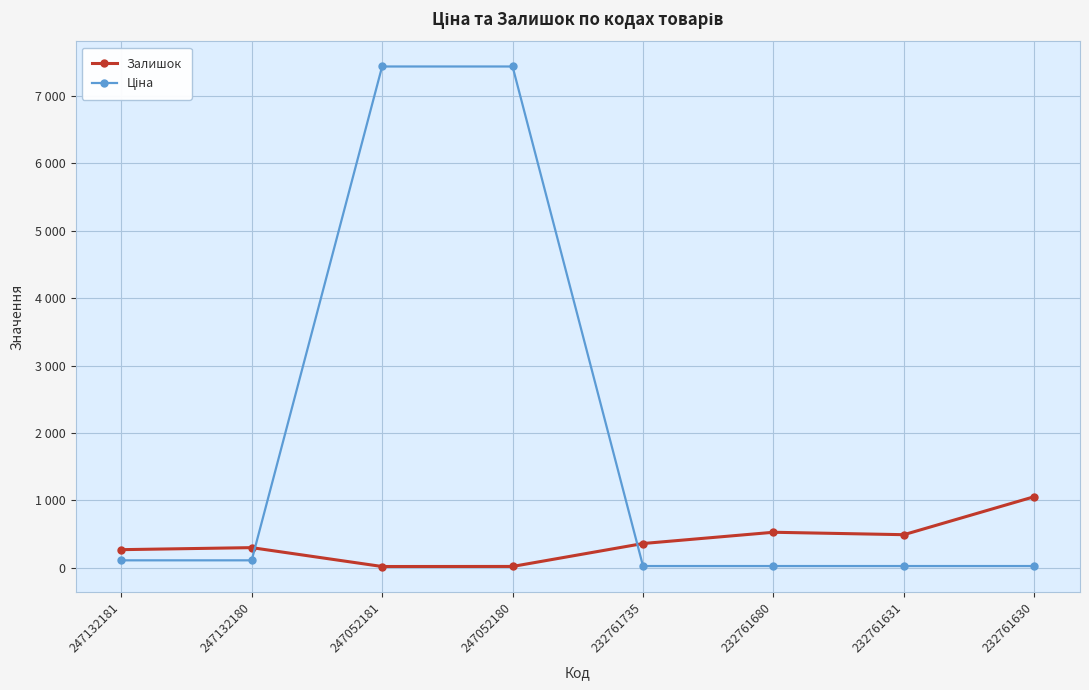

Where is the first local maximum for Залишок?

247132180